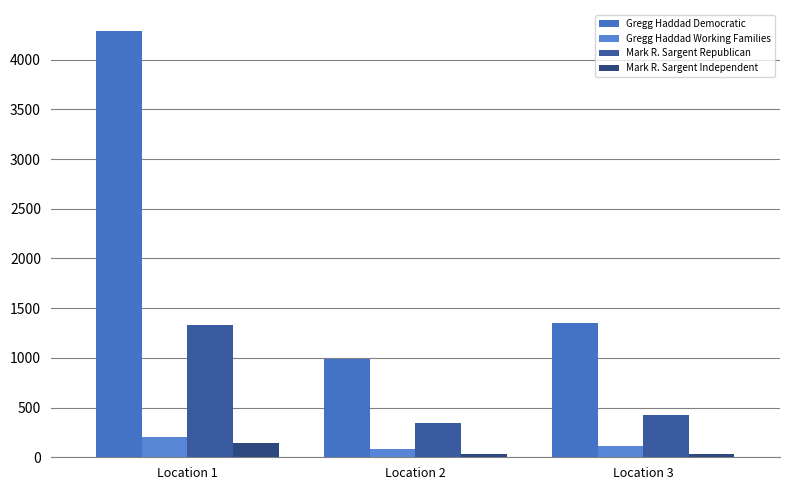

The value of Mark R. Sargent Independent at Location 3 is 15. True or false?

False